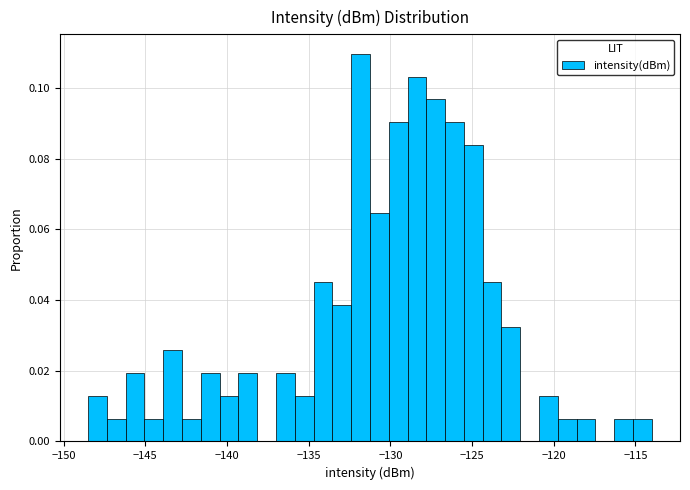

Around what value on the x-axis is the tallest bar? Give the approximate position of its centre, as read against the axis.

-132.0